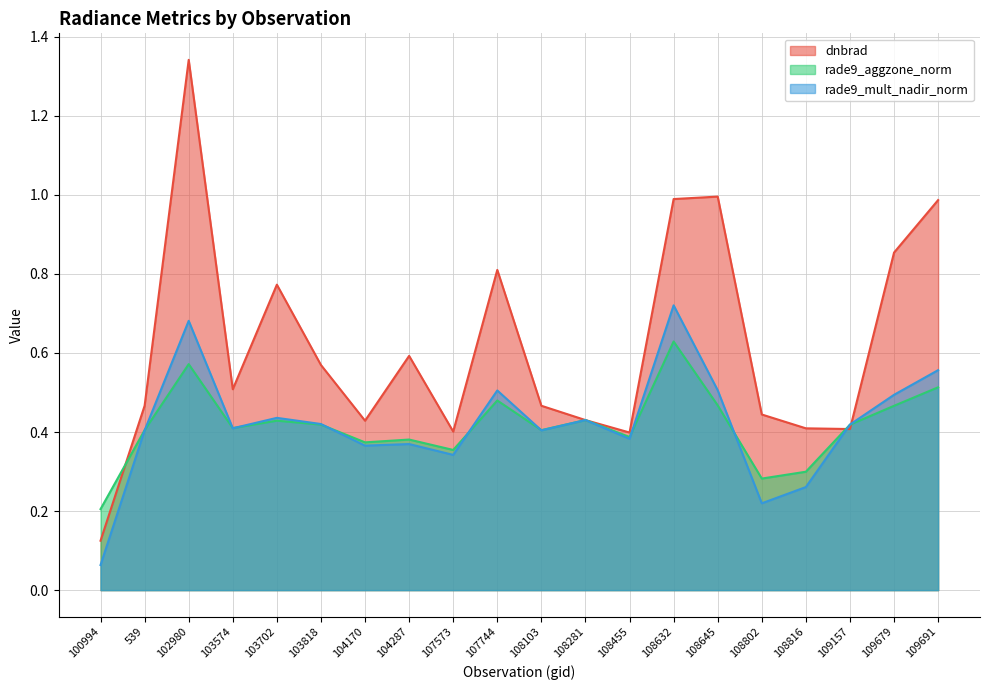

True or false: rade9_mult_nadir_norm has a value of 0.2 at 104170.

False